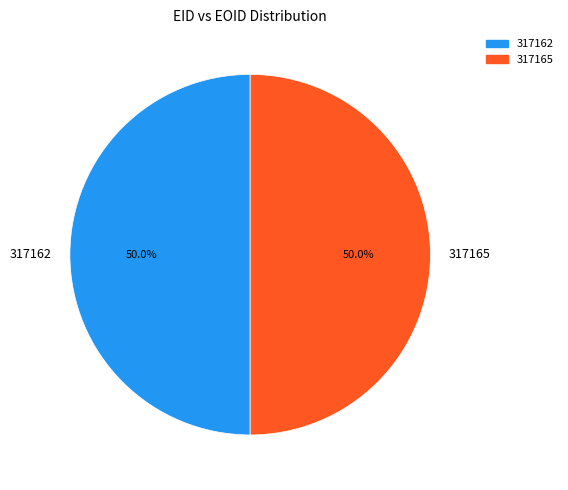

What is the ratio of the value at 317165 to the value at 317162?

1.0